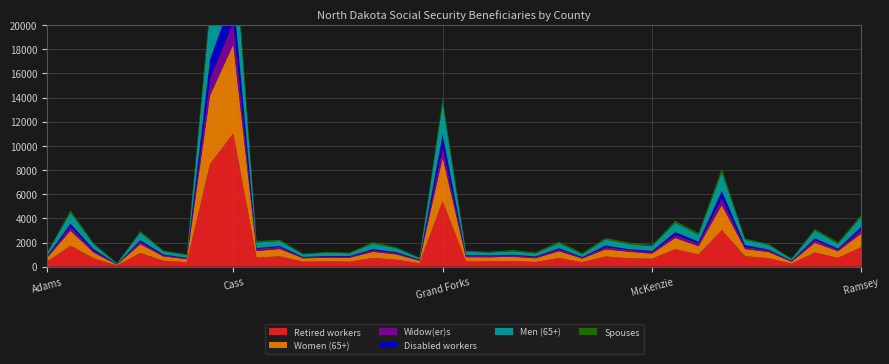

Reading left to right, extract all data points from this chart.

Retired workers: 435	1730	700	100	1135	495	370	8505	11035	750	860	415	445	420	725	585	290	5425	445	445	470	390	720	375	845	700	660	1450	1015	3030	870	710	260	1175	735	1625
Women (65+): 315	1245	460	65	730	355	255	5680	7360	550	605	280	300	320	505	435	205	3605	345	335	350	310	560	300	590	540	420	935	675	2065	590	510	150	800	555	1120
Widow(er)s: 95	355	155	20	205	115	80	1425	1820	190	175	80	100	100	155	130	55	890	135	110	120	110	180	90	195	165	130	265	240	580	180	145	40	240	135	310
Disabled workers: 60	225	135	10	125	45	30	1565	2230	60	70	30	45	45	75	60	35	1020	45	40	45	45	70	35	125	45	95	215	140	595	145	60	40	135	75	265
Men (65+): 240	915	410	65	625	270	225	3900	5210	445	425	220	270	225	445	325	145	2565	275	245	295	245	415	235	490	415	380	765	570	1525	455	380	150	650	395	830
Spouses: 60	200	85	25	140	60	75	635	910	140	85	60	65	55	145	85	30	435	80	65	100	100	135	105	135	140	95	180	155	335	95	90	45	145	130	155